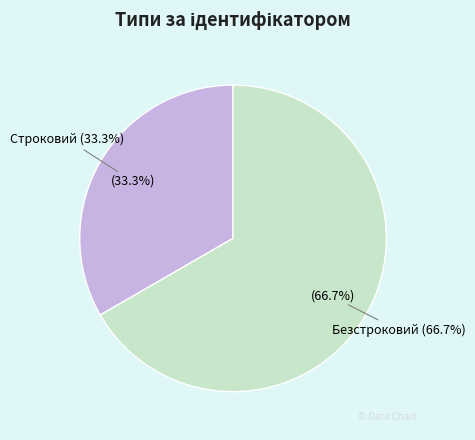

Is there any slice that represents more than half of the pie?

Yes